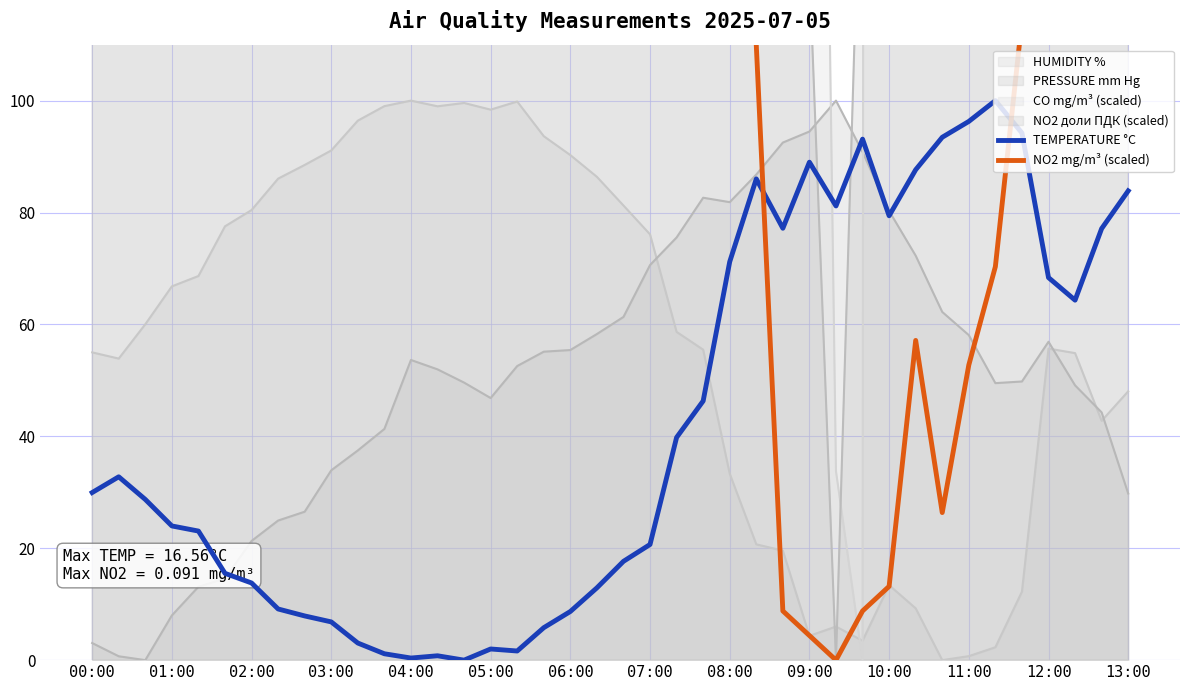

What is the spread (max minus min) of values at 19?

228.8